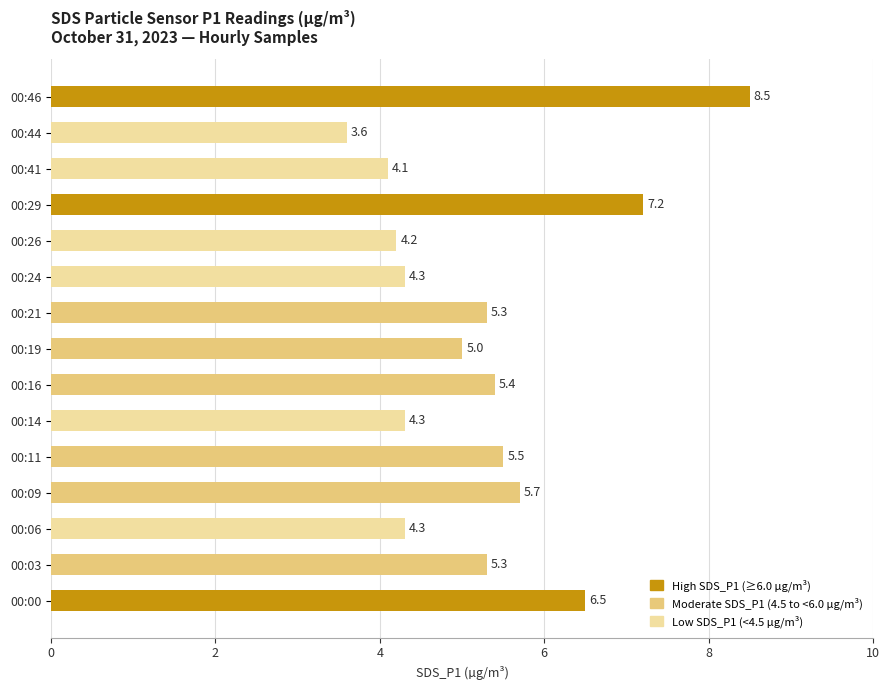

True or false: the data shows 7.7 at 00:21.

False